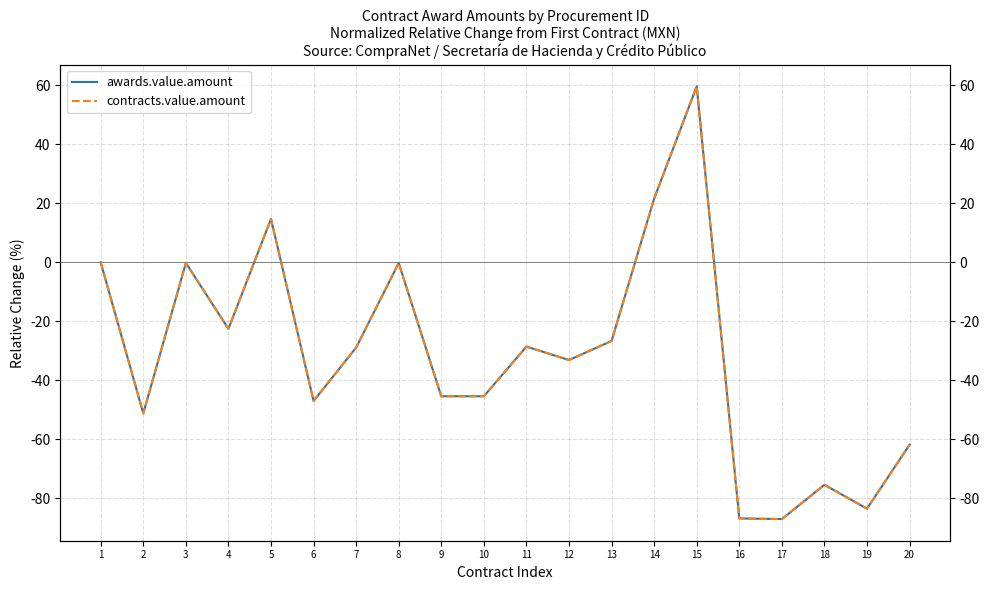

How many values in the awards.value.amount series exceed -28?

8